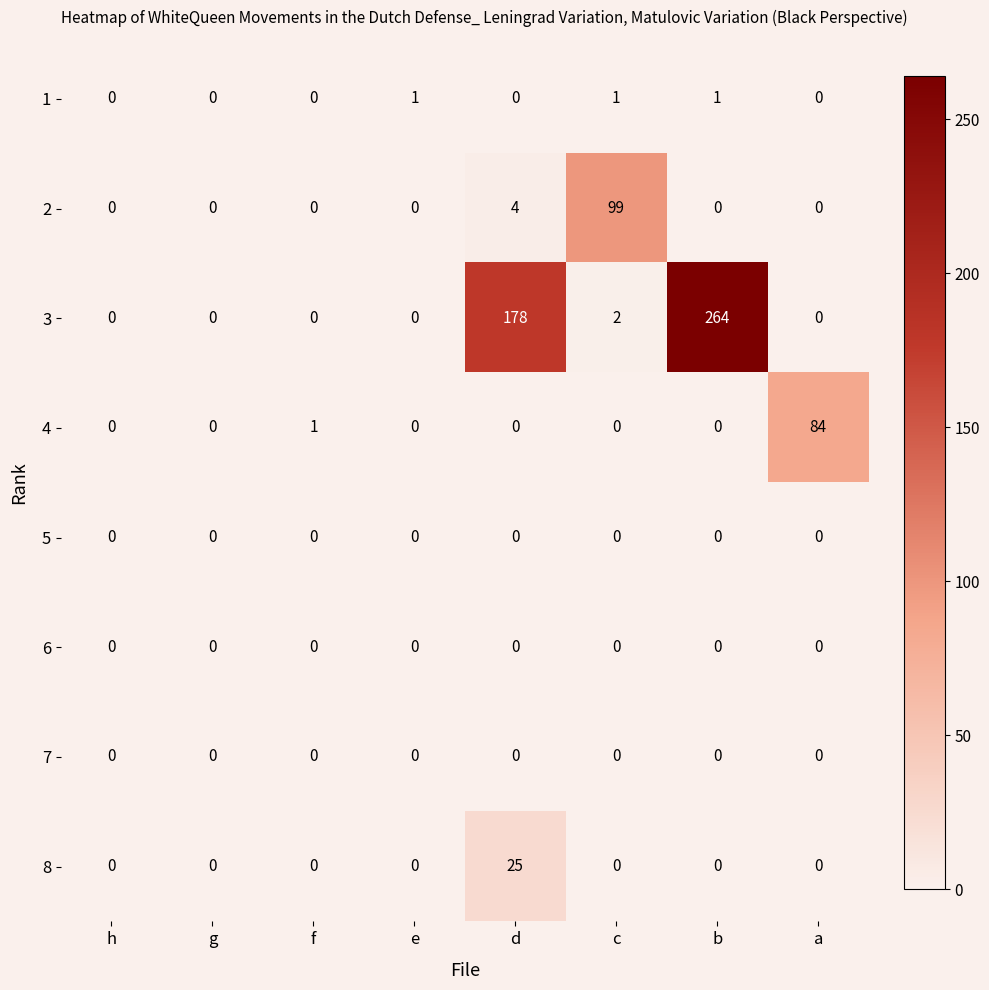

What is the maximum value shown in the chart?

264